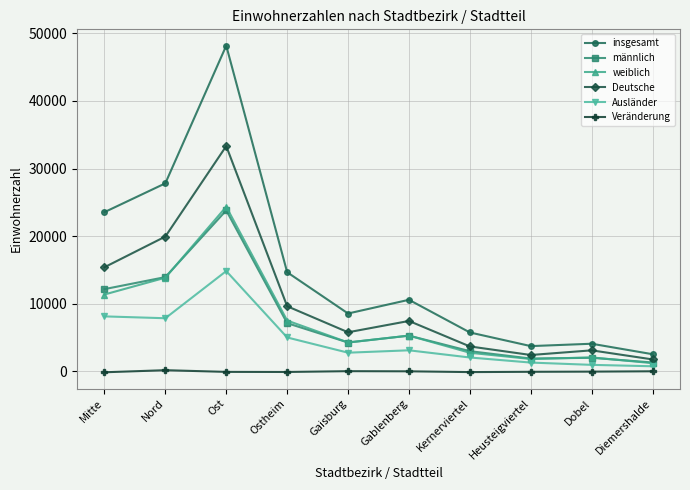

At which category is the sum across all series the highest?

Ost